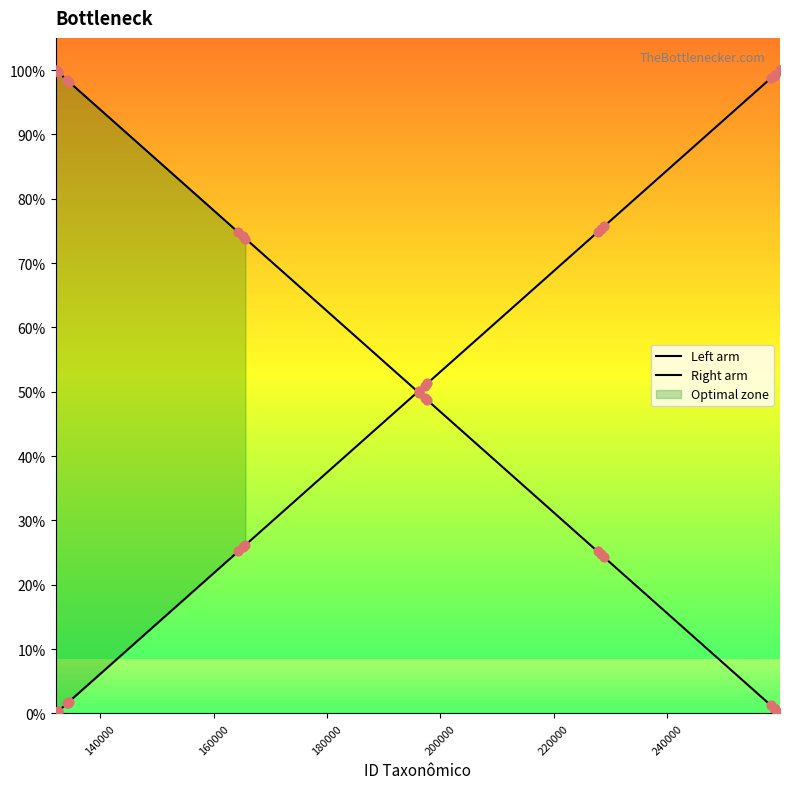

At how many categories does at least one series exceed 28?

20